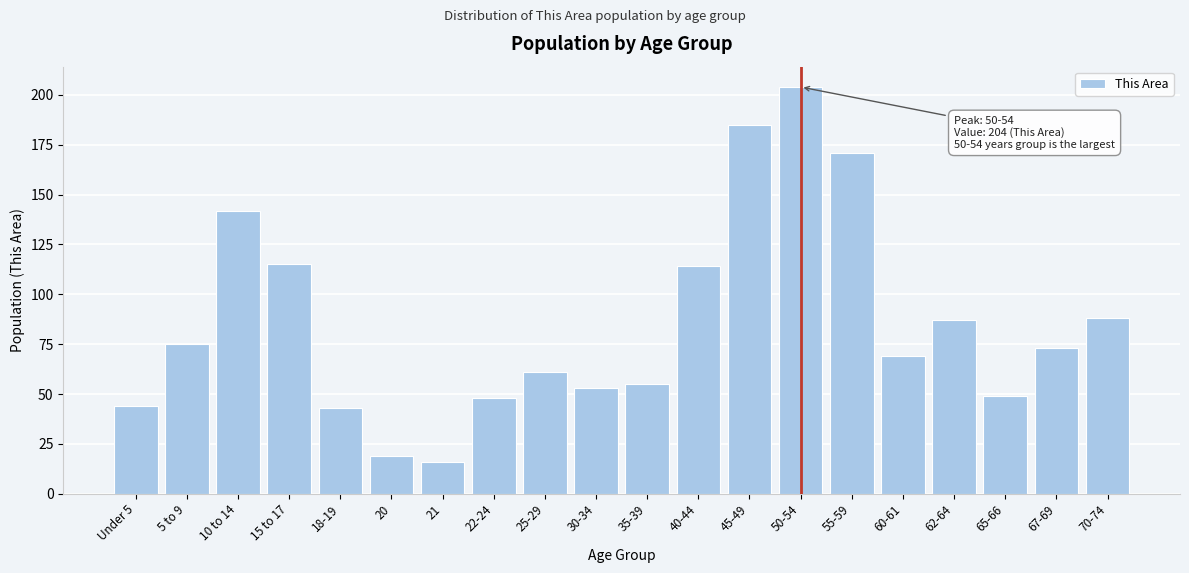

Reading left to right, transcribe all the data shown in this chart.

Under 5=44	5 to 9=75	10 to 14=142	15 to 17=115	18-19=43	20=19	21=16	22-24=48	25-29=61	30-34=53	35-39=55	40-44=114	45-49=185	50-54=204	55-59=171	60-61=69	62-64=87	65-66=49	67-69=73	70-74=88